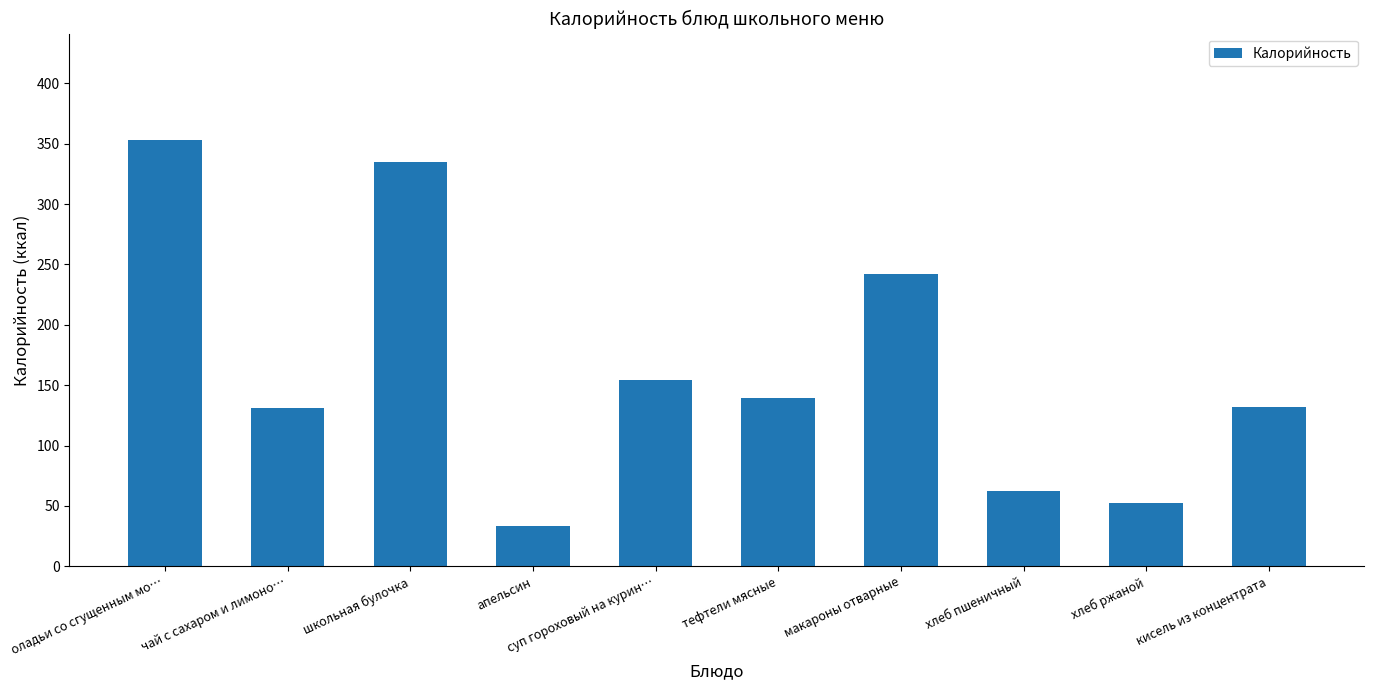

Which has a higher value, суп гороховый на курин… or макароны отварные?

макароны отварные